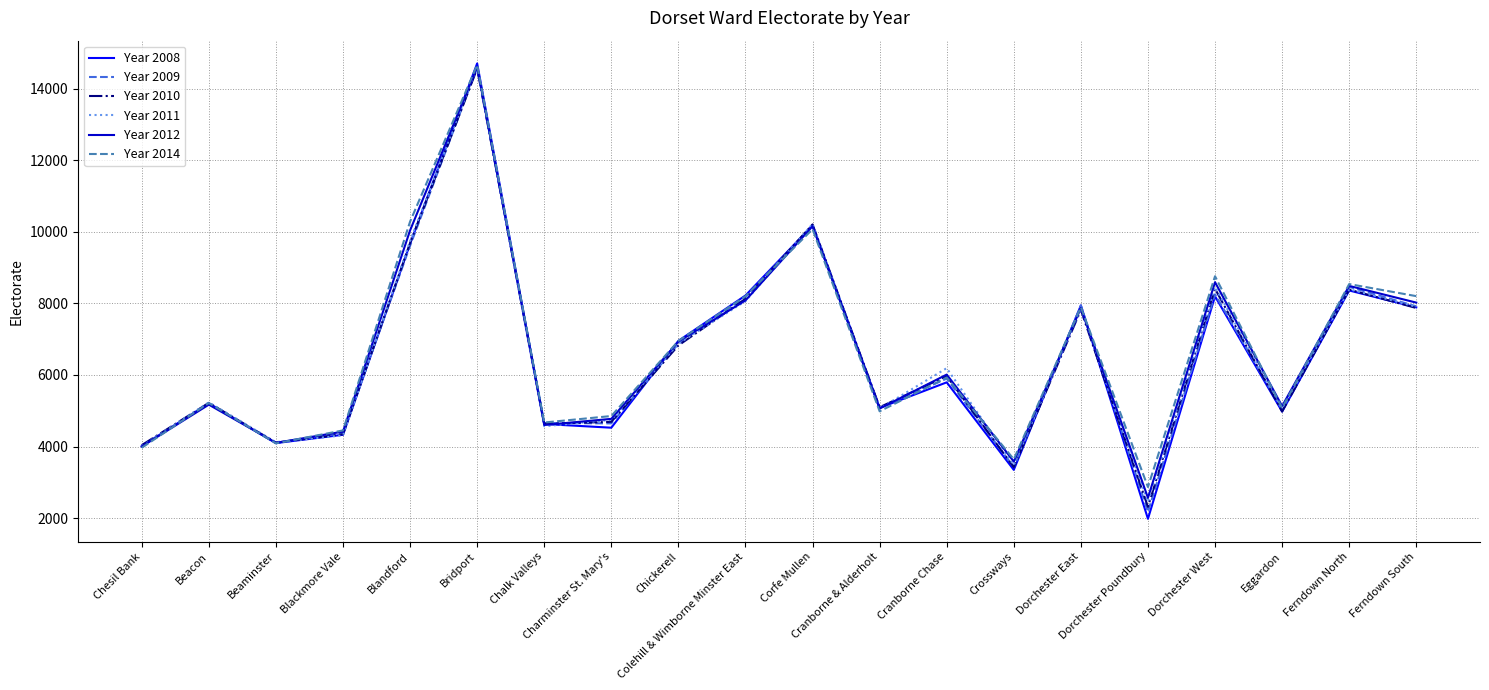

Which series has the widest spread of values?

Year 2008